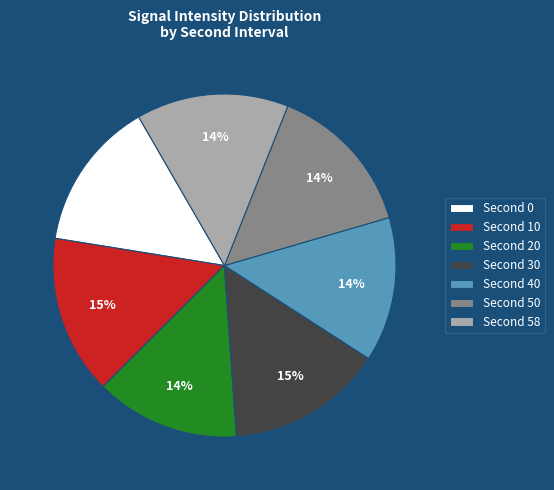

Count the number of slices in the pie.

7